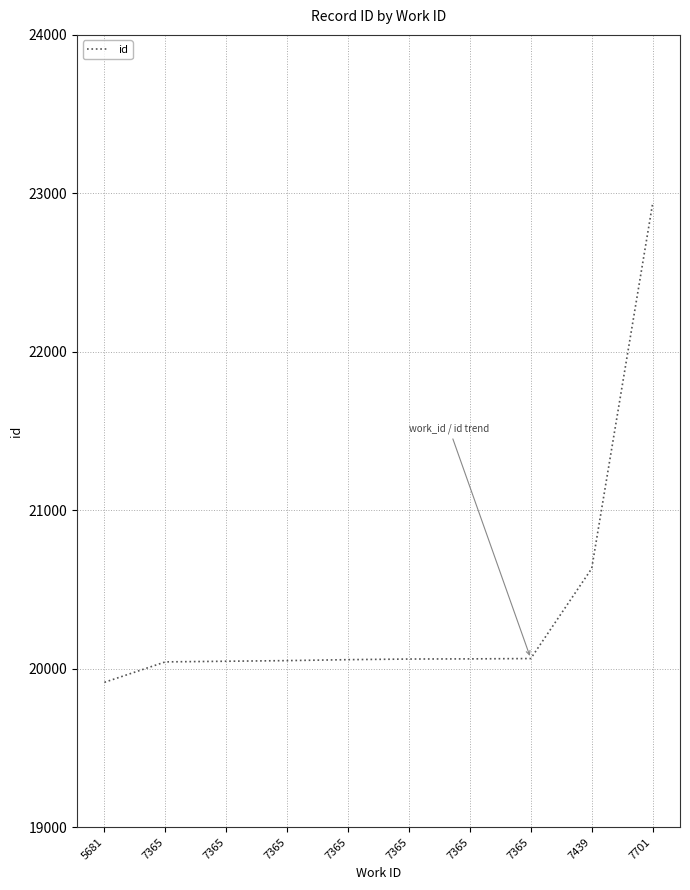

Does the chart display data point markers on the line(s)?

No